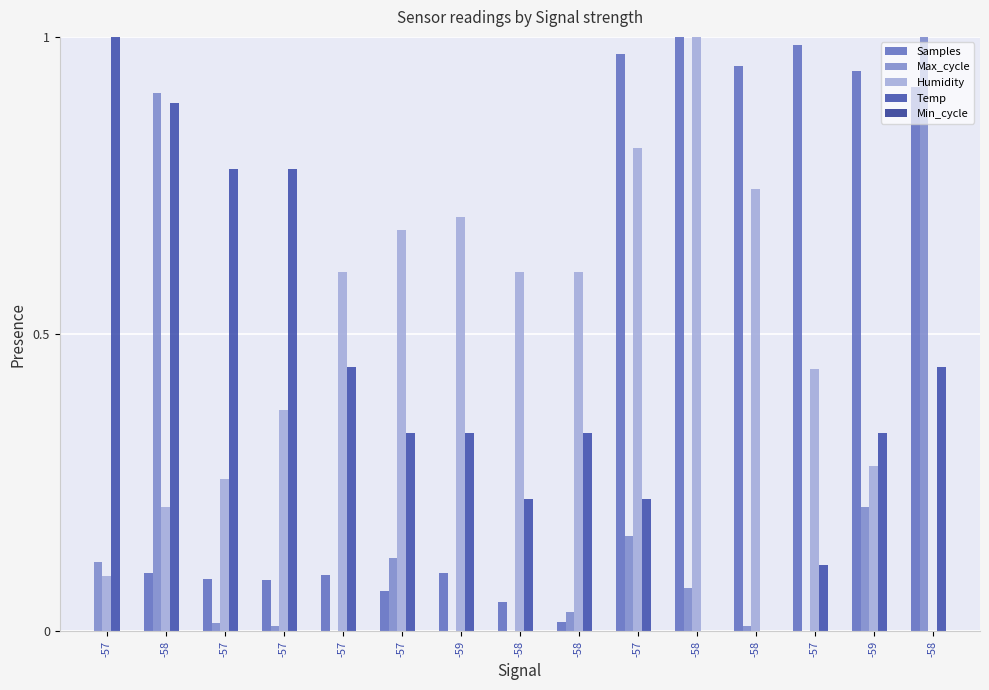

Is the value of Humidity at -58 greater than the value of Max_cycle at -58?

No